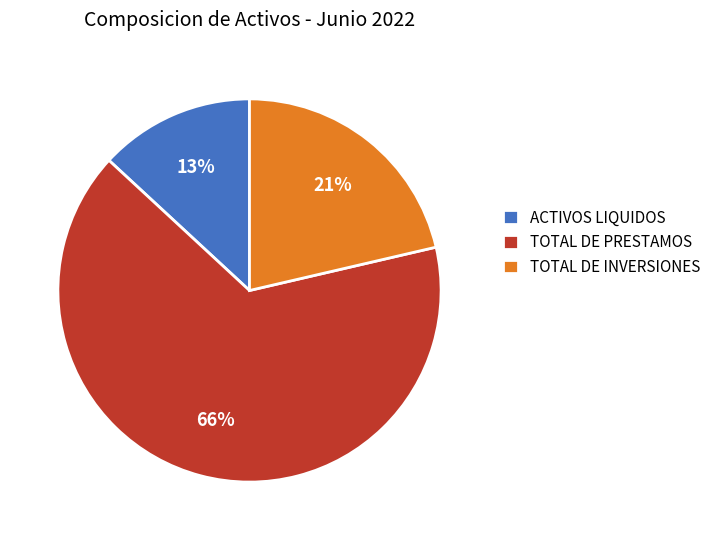

Combined, do TOTAL DE INVERSIONES and TOTAL DE PRESTAMOS account for over 50%?

Yes